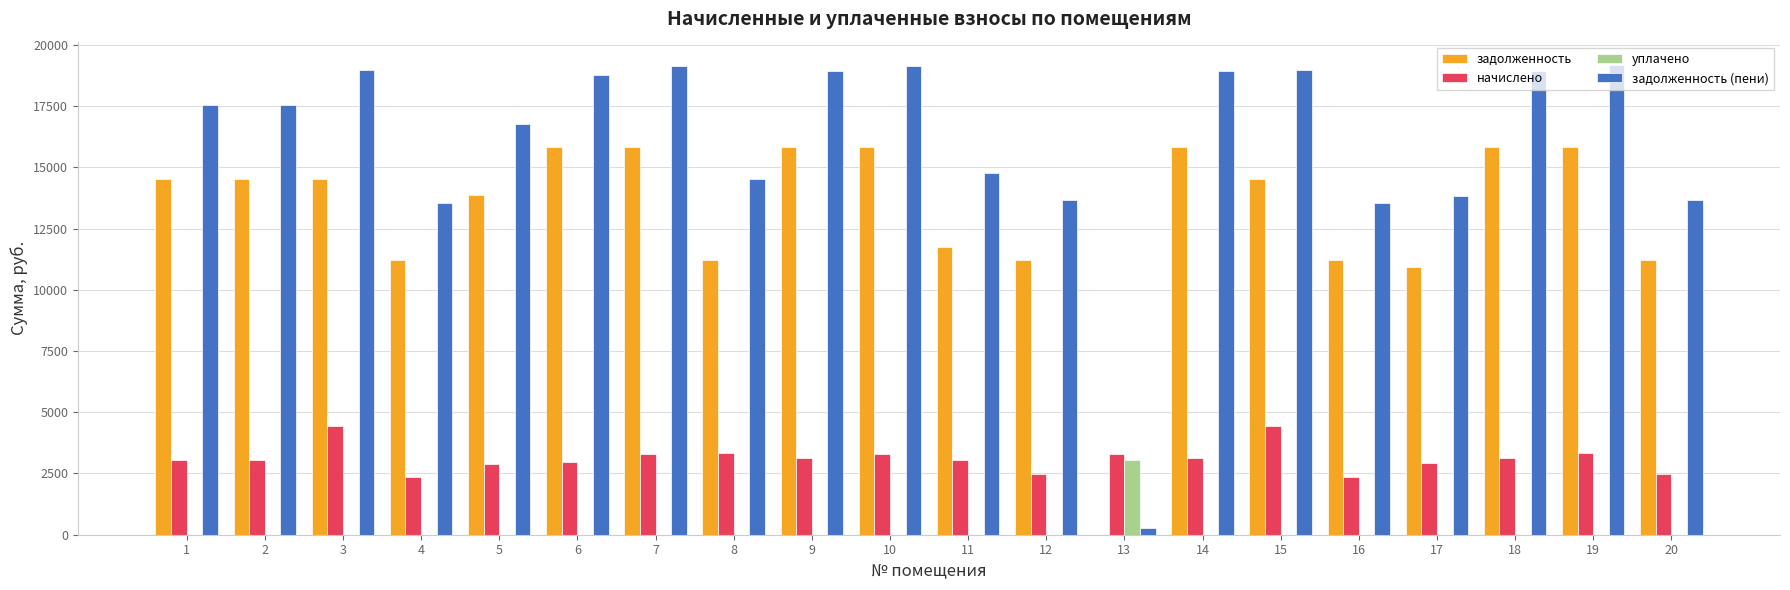

Is the value of уплачено at 2 greater than the value of задолженность (пени) at 16?

No